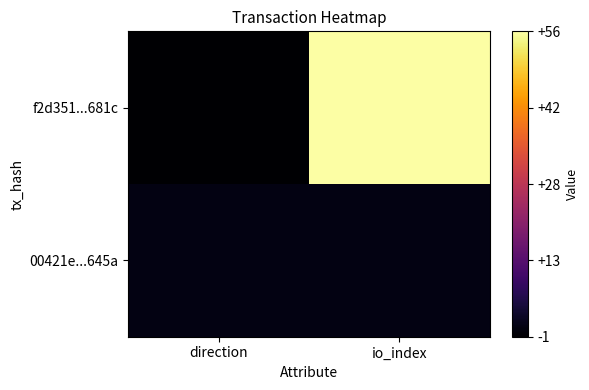

Which series has the widest spread of values?

f2d351...681c